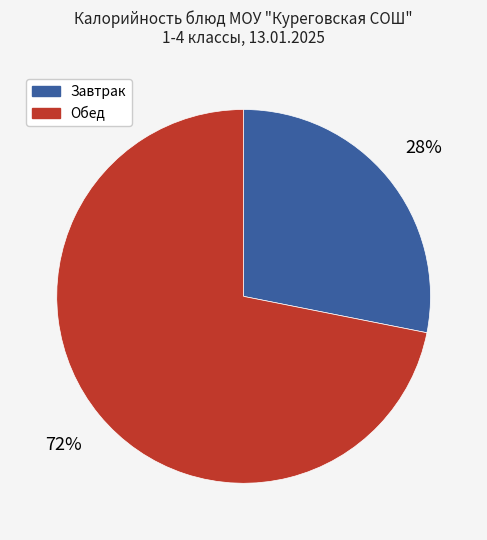

Combined, do Завтрак and Обед account for over 50%?

Yes